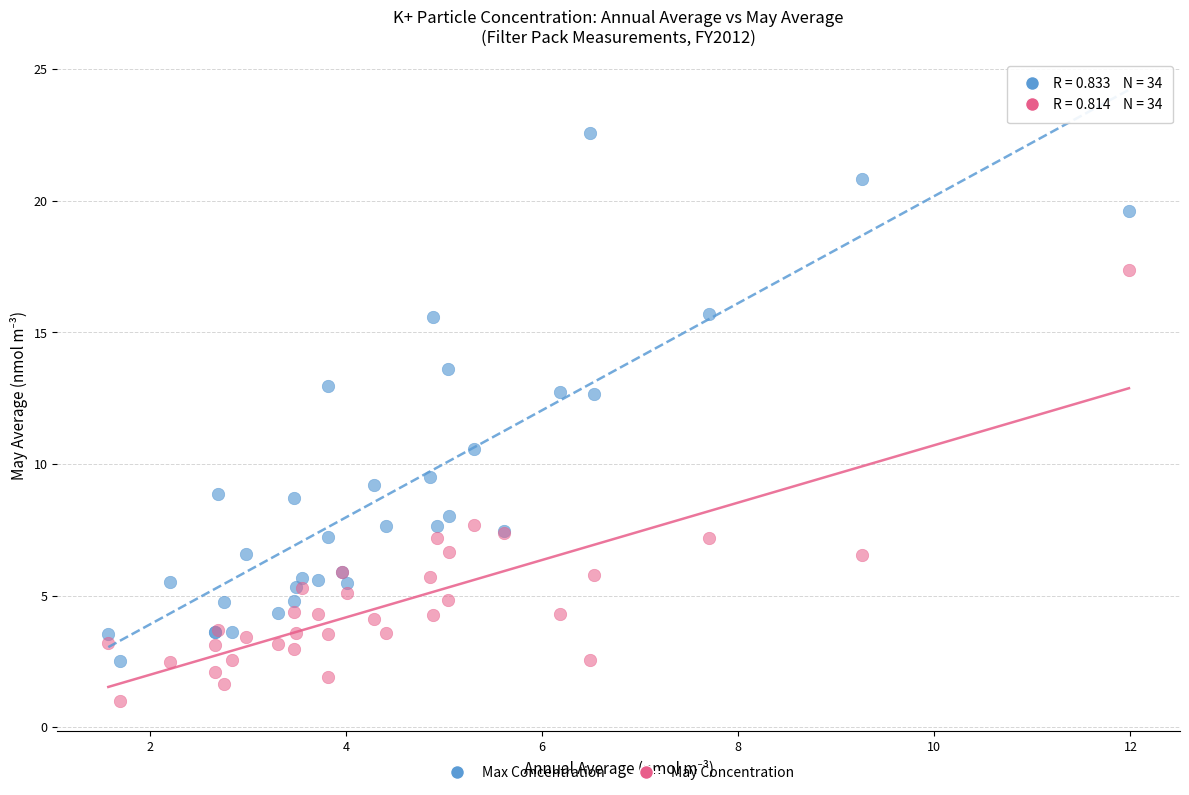

Across all series, what Y value is closest to 11?

10.6